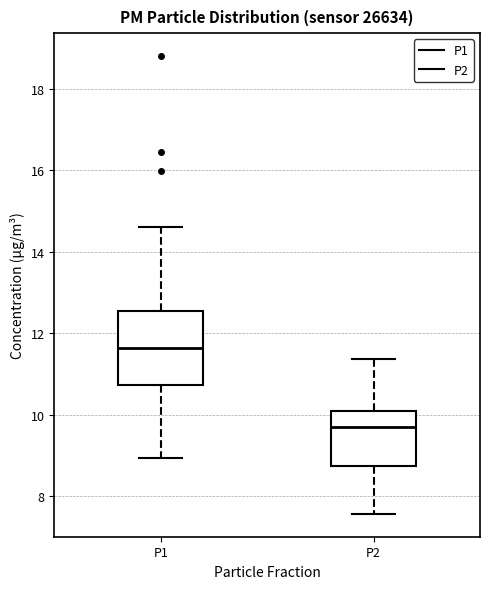

Reading left to right, read every box against the y-axis: the position of its median line, the range the box covers, and the ends of its whiskers. The values are not printed on the chart, so give them approximately, as read against the axis.

P1: median 11.6, box 10.8 to 12.6, whiskers 9.0 to 14.6
P2: median 9.8, box 8.8 to 10.2, whiskers 7.6 to 11.4